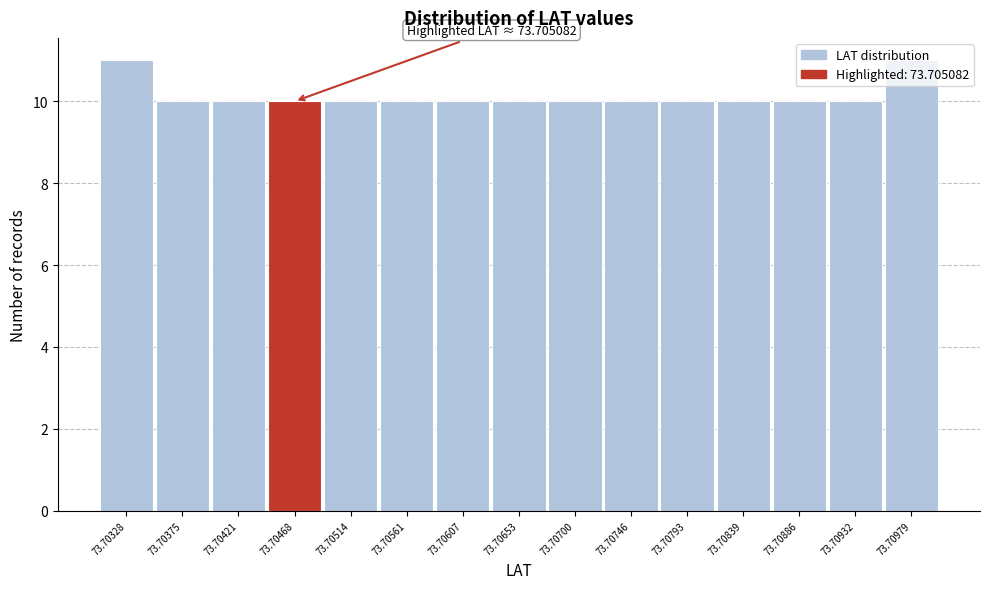

What is the maximum value shown in the chart?

11